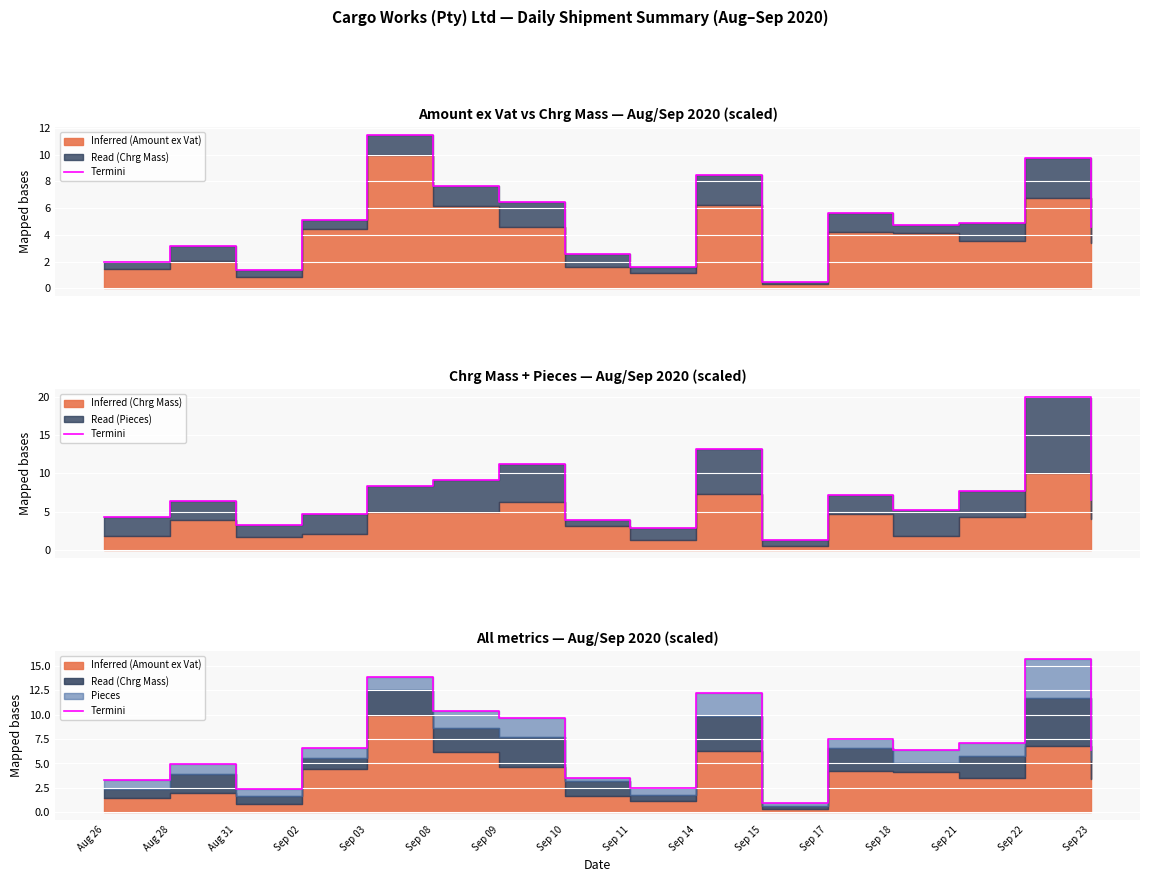

Does the chart display data point markers on the line(s)?

No